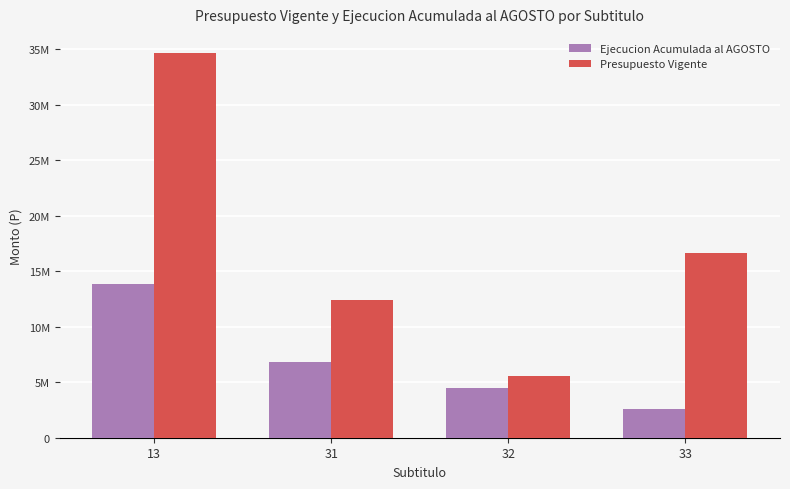

Which series has the largest total across all categories?

Presupuesto Vigente